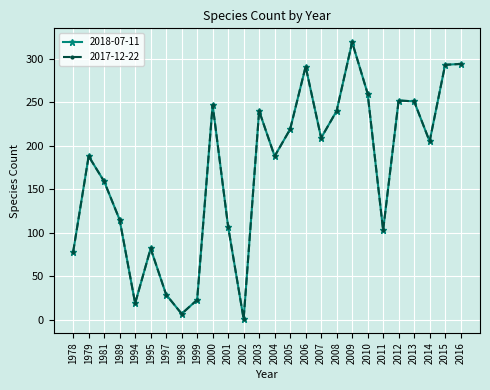

Does the chart have visible grid lines?

Yes